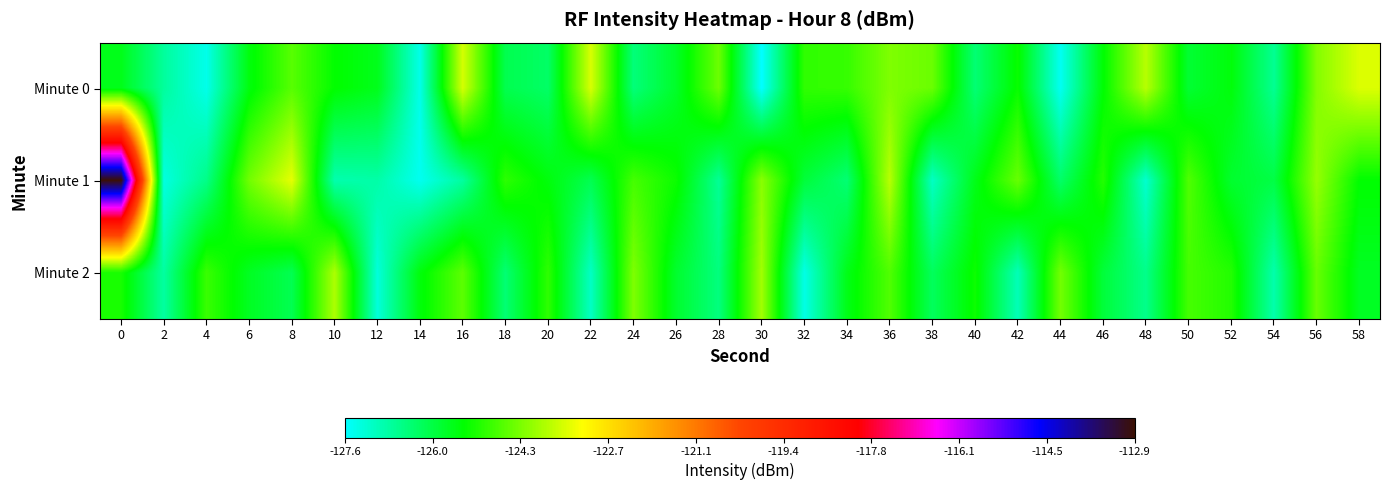

What is the greatest value displayed?

-112.9